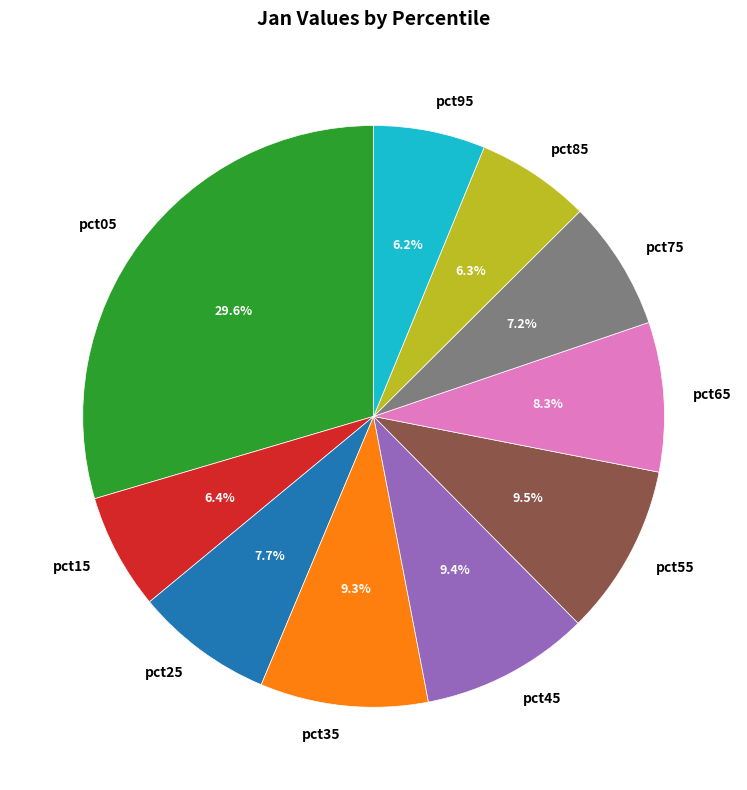

What portion of the pie excludes pct55?

90.5%